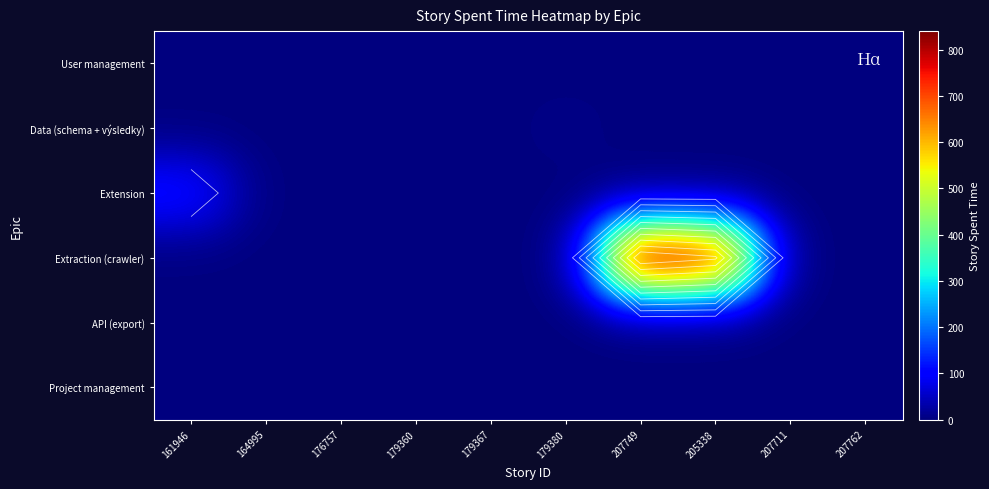

At which label is API (export) closest to 0?

161946